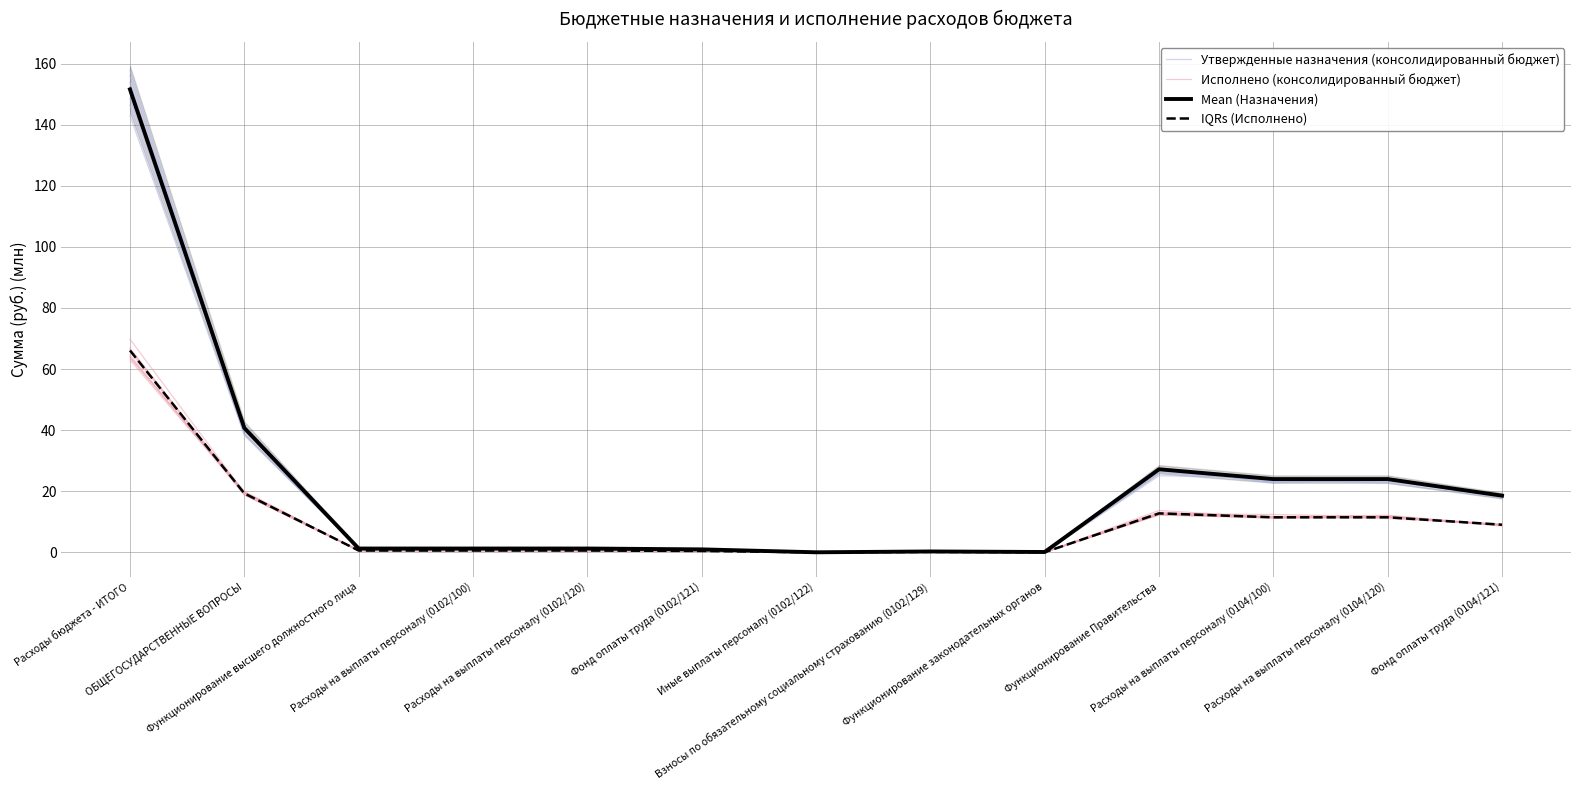

In IQRs (Исполнено), how many points are higher than both neighbors (excluding endpoints)?

2